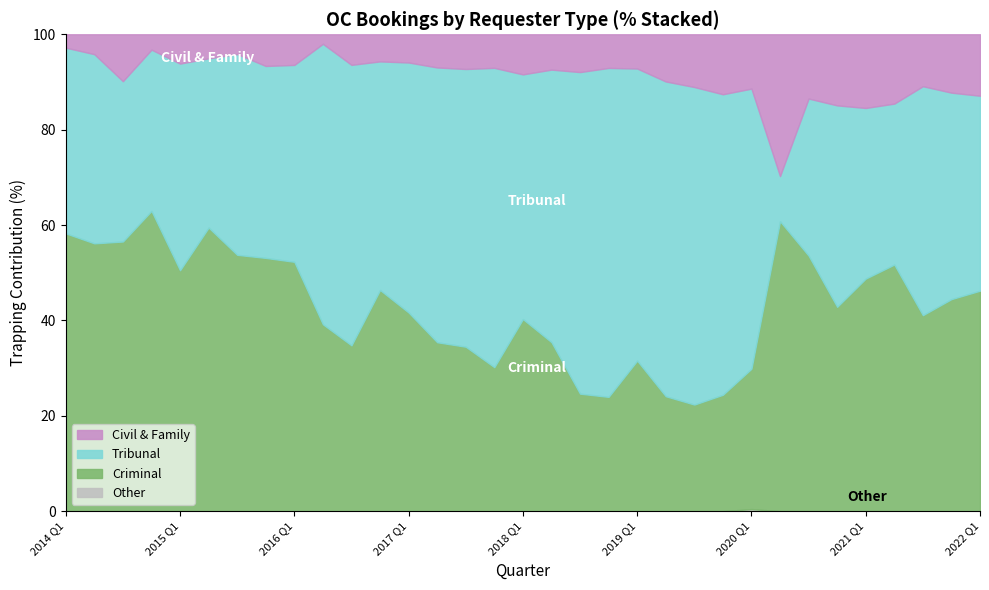

Reading left to right, what are all the values shown in this chart?

Civil & Family: 20	25	57	16	35	21	11	16	14	6	28	37	22	21	23	24	29	28	45	50	45	64	86	86	77	22	45	72	38	59	112	134	156
Tribunal: 278	238	195	168	247	148	112	97	90	177	257	312	195	174	184	214	177	216	383	489	384	427	518	431	397	7	110	204	88	137	494	474	495
Criminal: 416	337	328	313	288	248	143	128	114	118	152	302	155	107	109	103	139	134	140	170	198	156	174	167	199	45	179	207	120	210	423	487	560
Other: 0	0	0	0	0	0	0	0	0	0	0	0	0	0	0	0	0	0	0	0	0	0	0	0	3	0	0	0	0	0	0	0	0